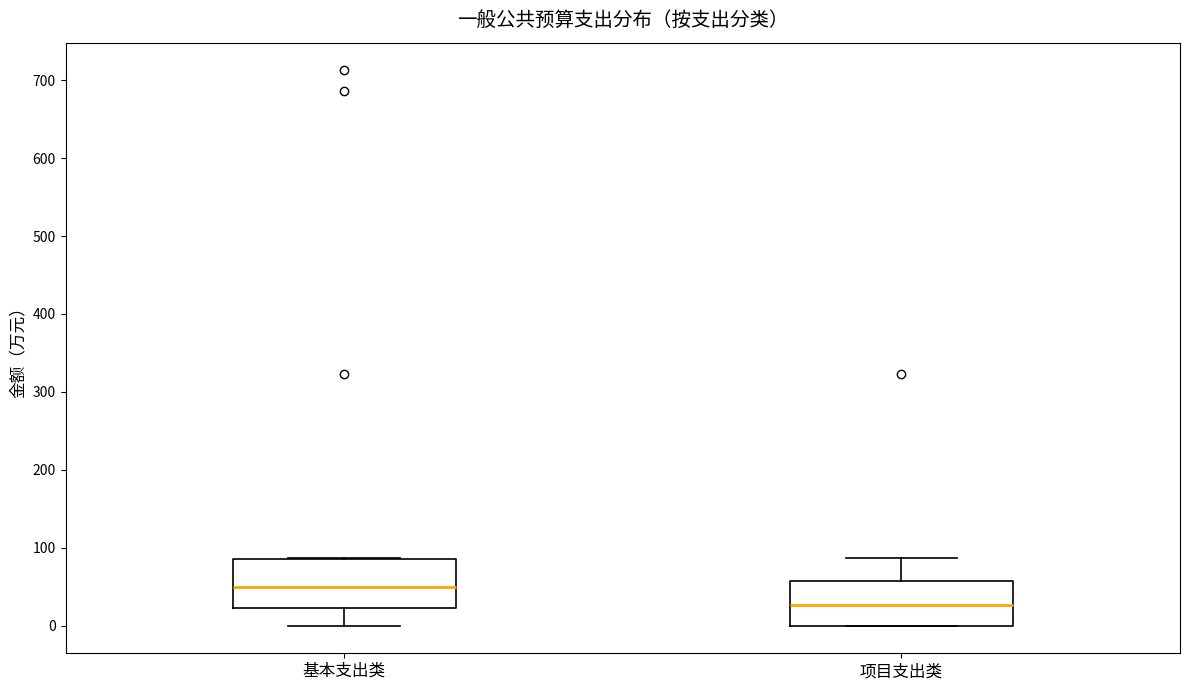

Which box has the lowest median line?

项目支出类